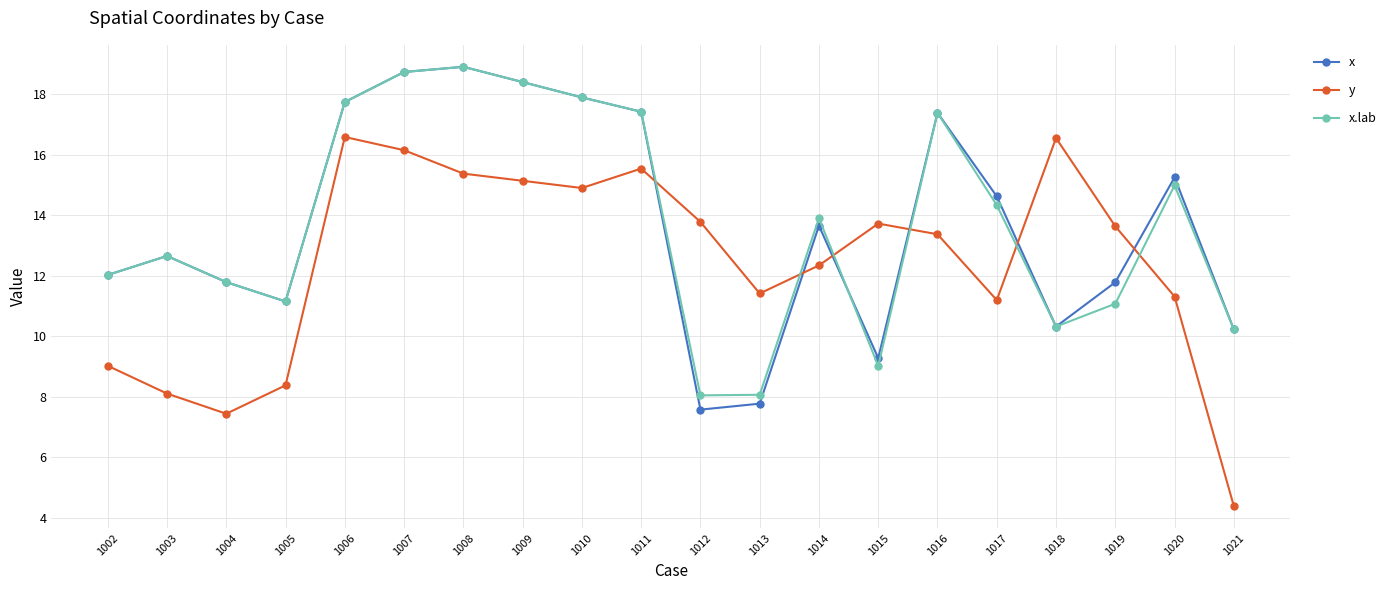

How many interior local peaks does the x series have?

5